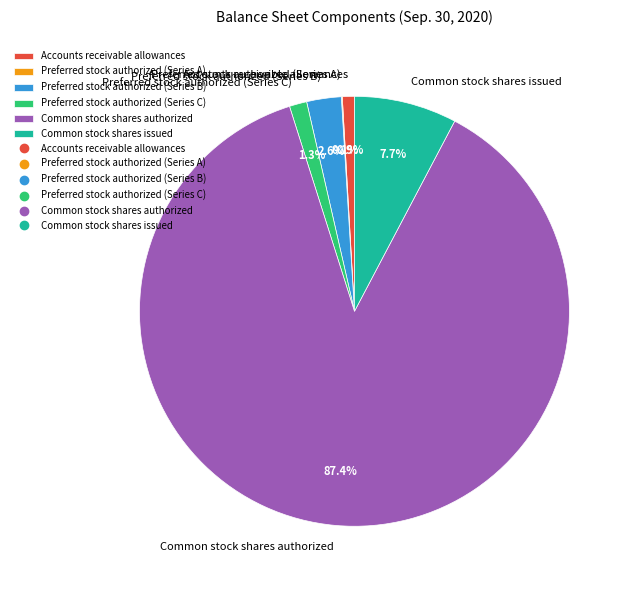

Is there a majority slice in this chart?

Yes